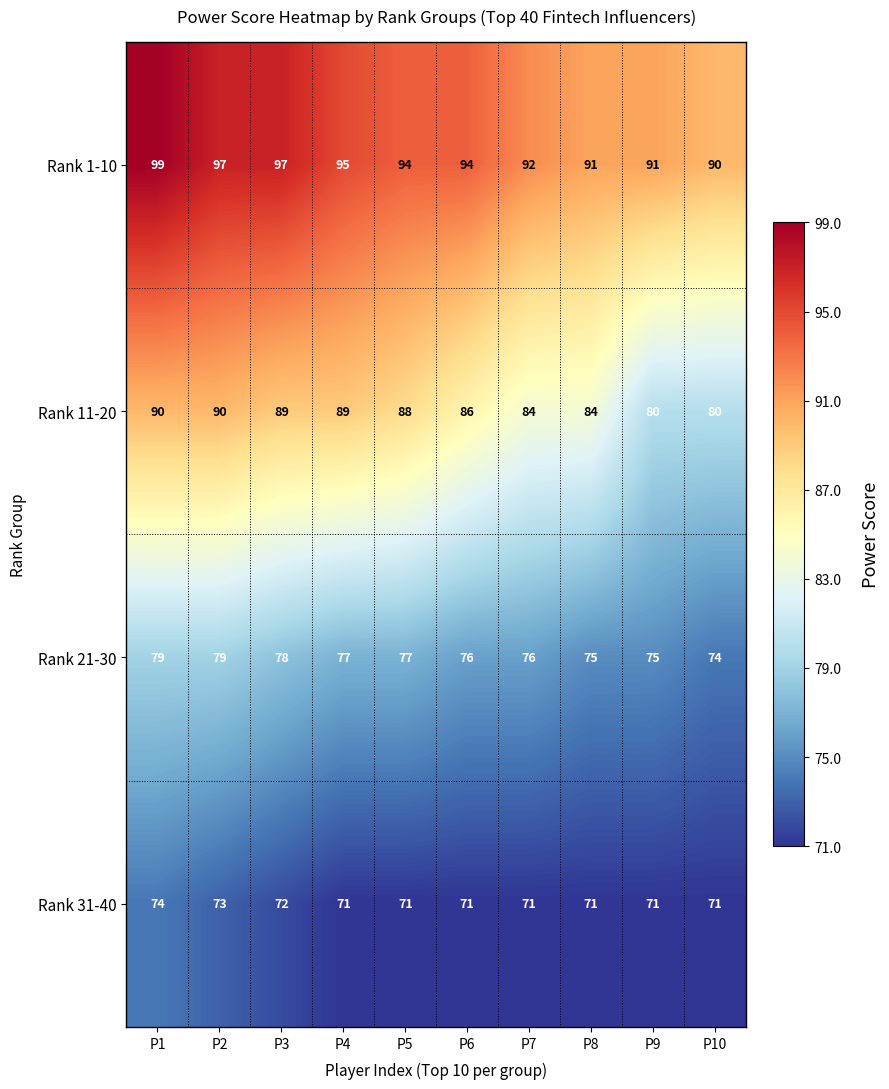

Count the number of data series in this chart.

4